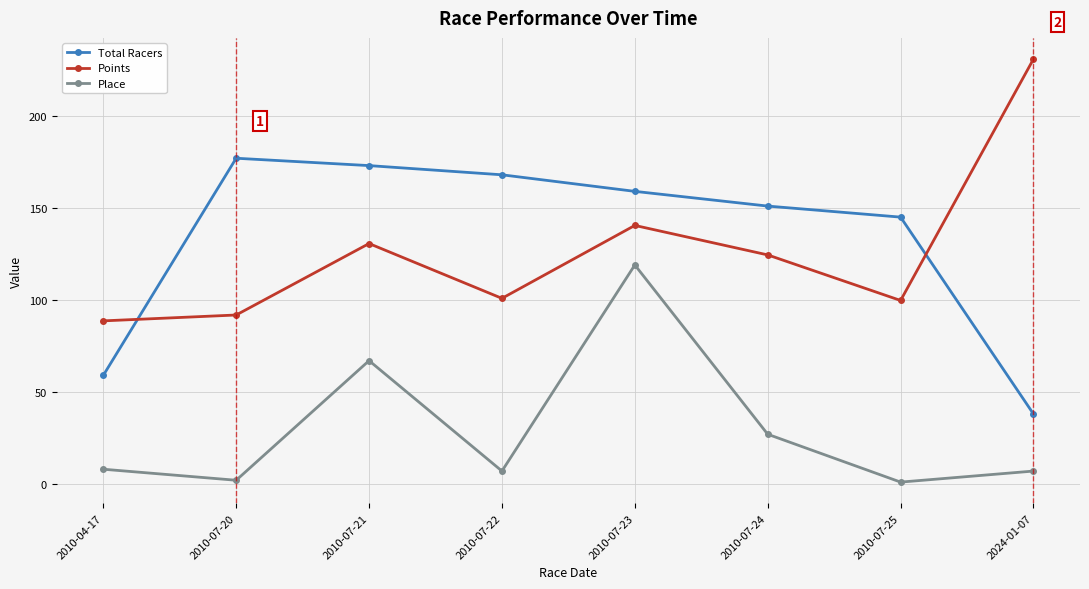

How many lines are shown in the chart?

3